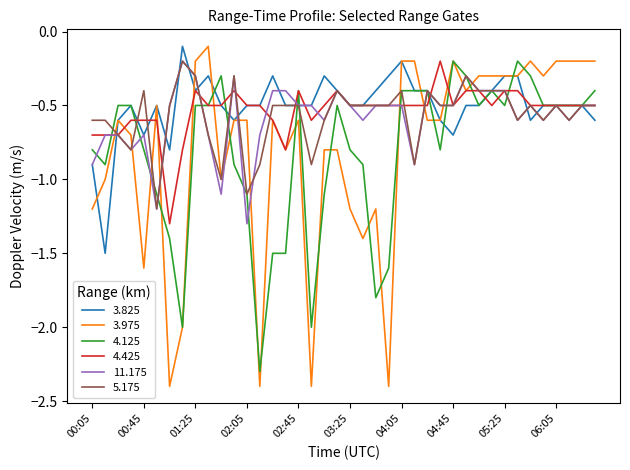

What is the minimum value shown in the chart?

-2.4